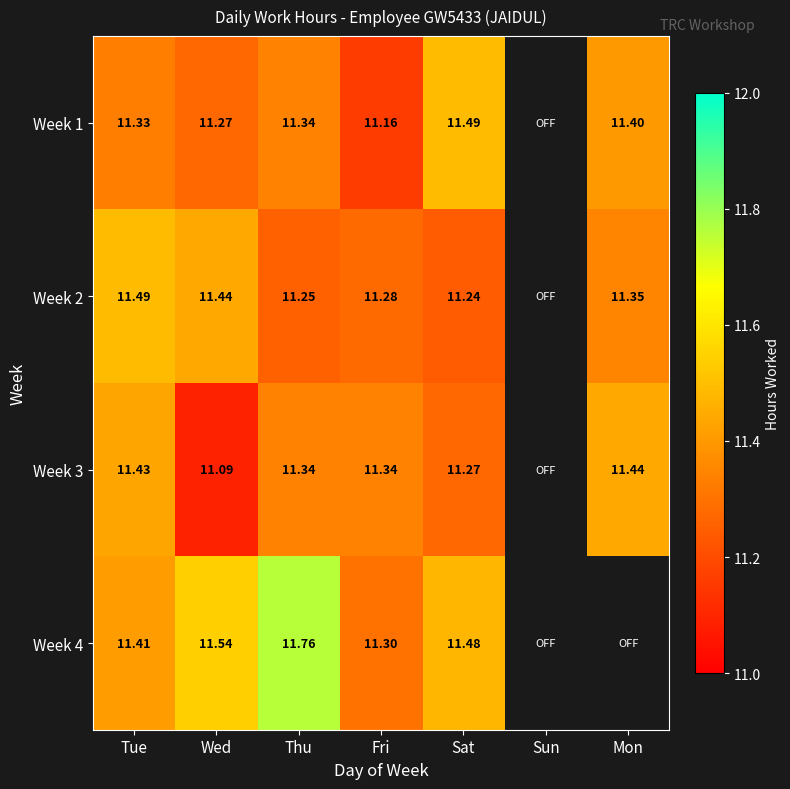

At how many categories does at least one series exceed 11?

6